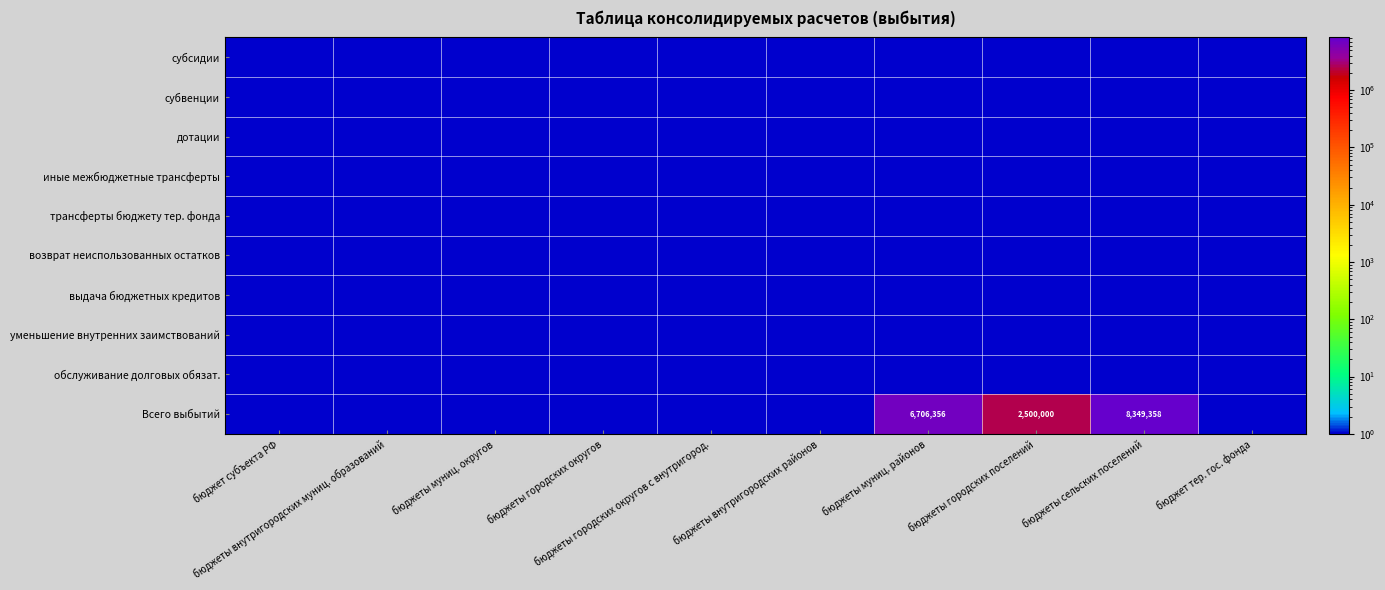

Is the value of дотации at бюджеты городских округов с внутригород. greater than the value of субвенции at бюджеты городских округов?

No